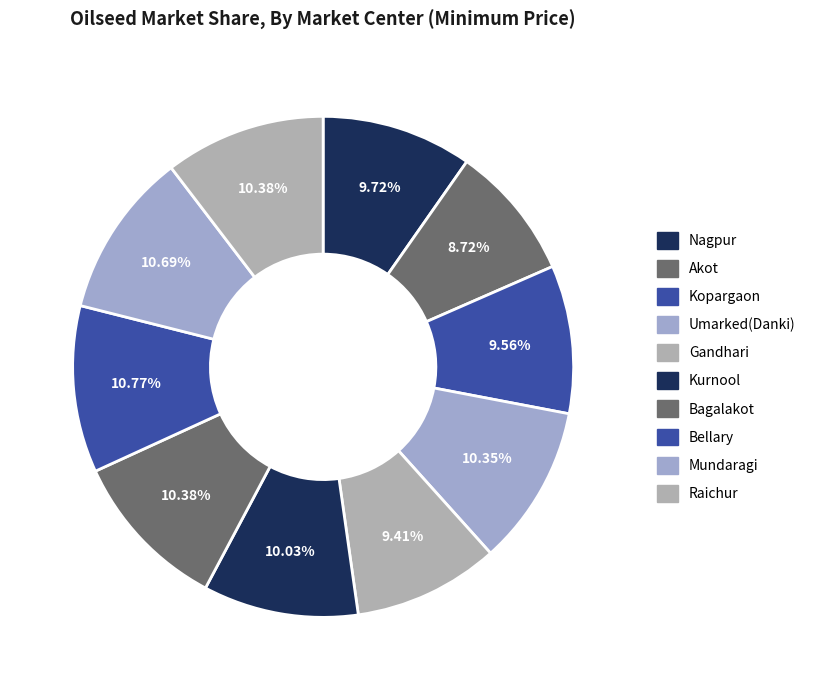

Is there a majority slice in this chart?

No